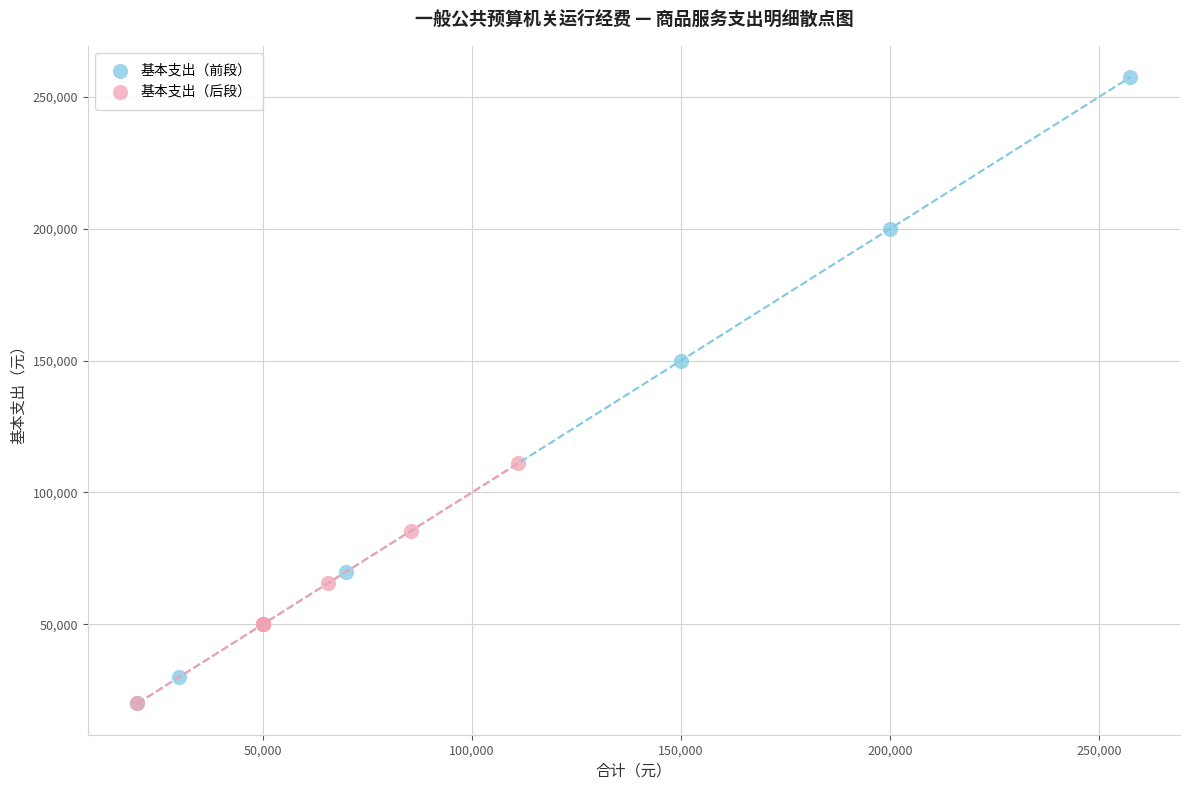

Which series contains the highest Y value?

基本支出（前段）